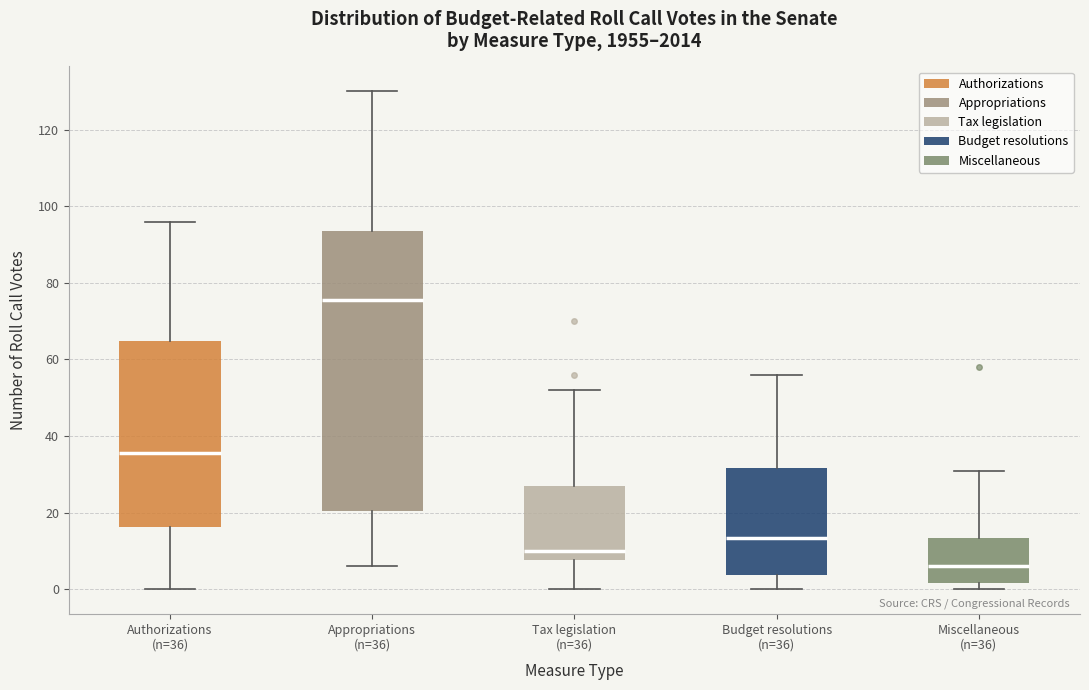

Which box is the tallest, from its lower edge to its upper edge?

Appropriations (n=36)